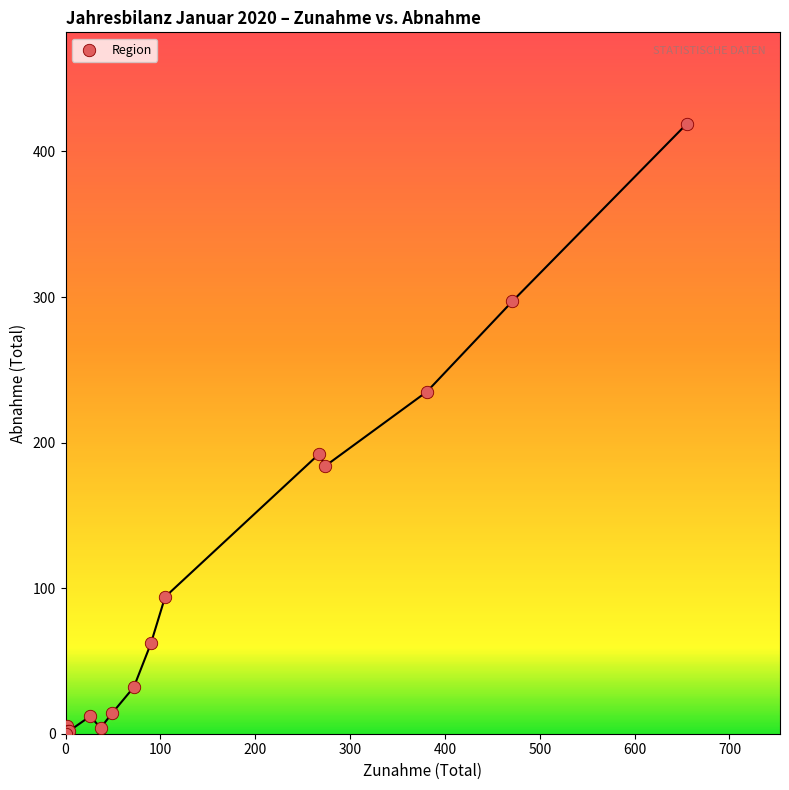

What Y value in the scatter plot is closest to 209?

192